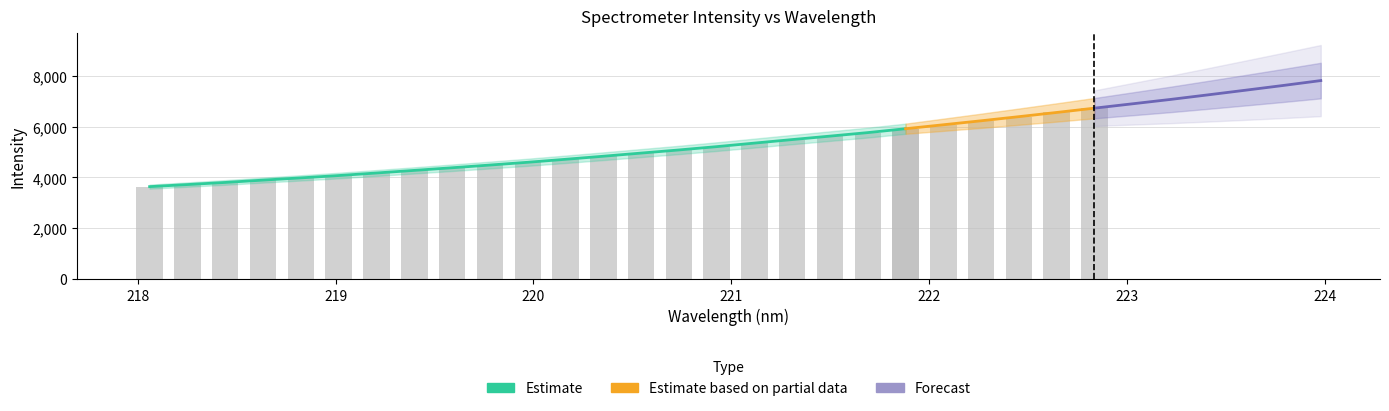

What is the difference between the maximum and minimum values?

4173.4